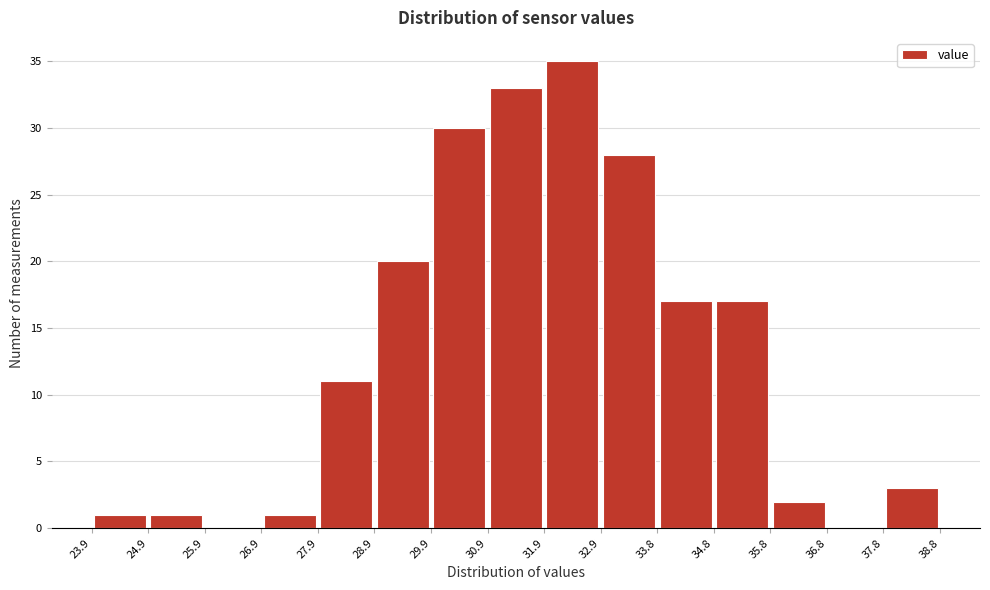

Reading left to right, list every bar in this chart as the range it spans on the x-axis followed by its height. The values are not printed on the chart, so give them approximately, as read against the axis.

23.9 to 24.9: 1
24.9 to 25.9: 1
25.9 to 26.9: 0
26.9 to 27.9: 1
27.9 to 28.9: 11
28.9 to 29.9: 20
29.9 to 30.9: 30
30.9 to 31.9: 33
31.9 to 32.9: 35
32.9 to 33.8: 28
33.8 to 34.8: 17
34.8 to 35.8: 17
35.8 to 36.8: 2
36.8 to 37.8: 0
37.8 to 38.8: 3